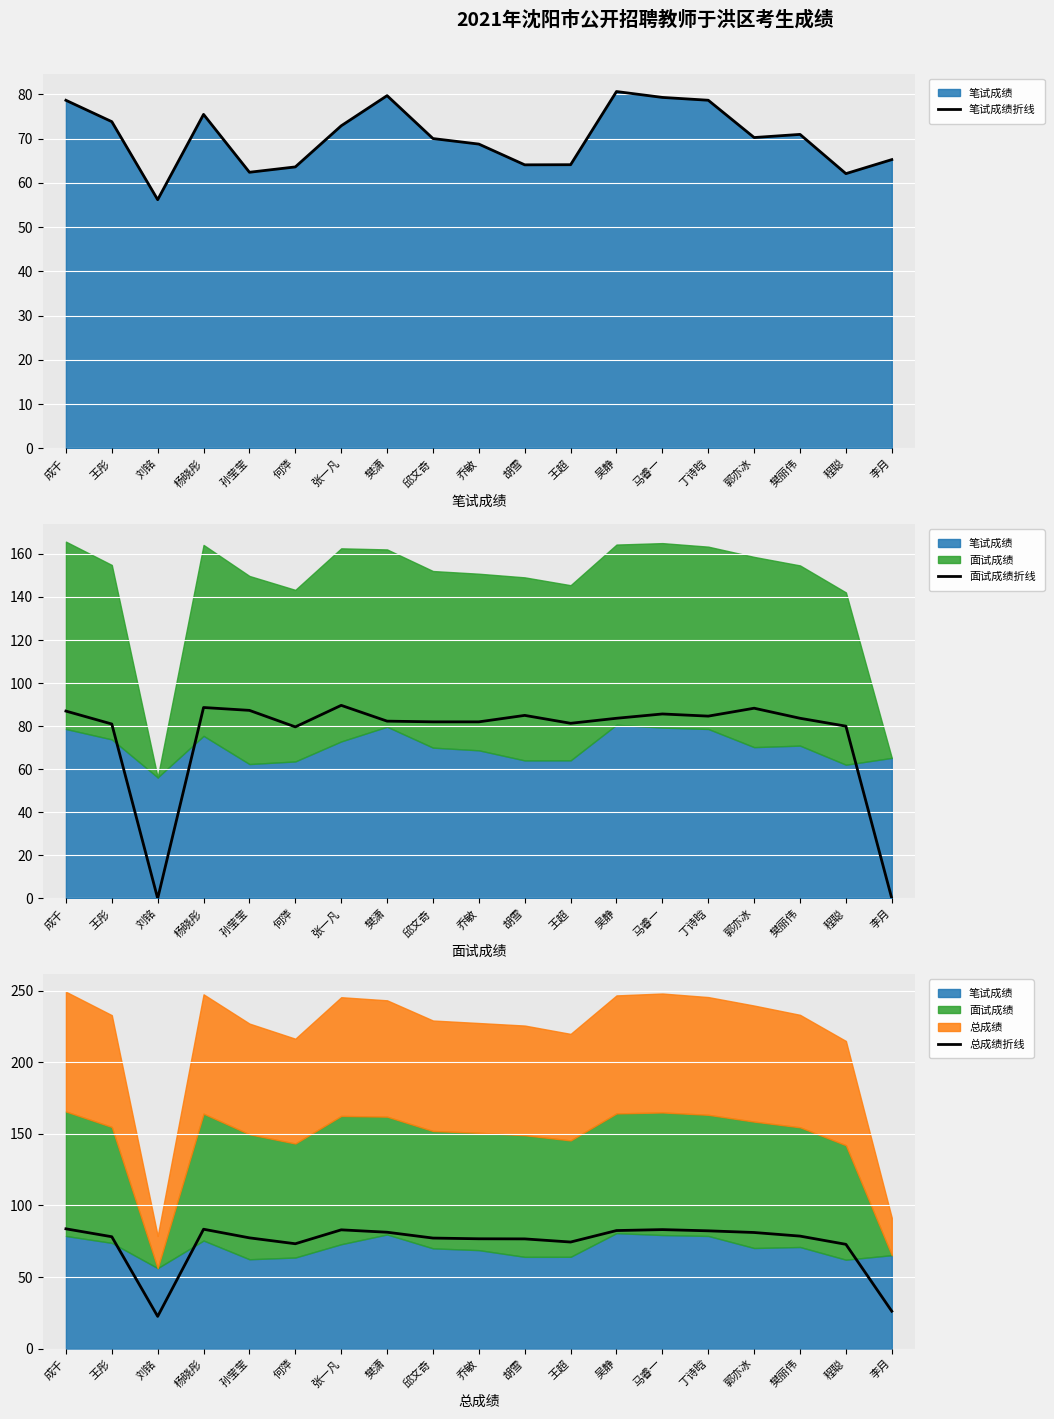

How many lines are shown in the chart?

3